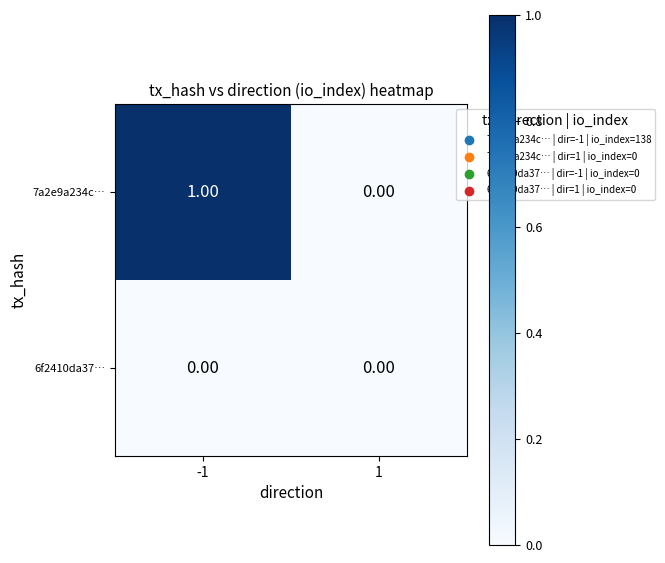

Which series has the largest range (max minus min)?

7a2e9a234c…